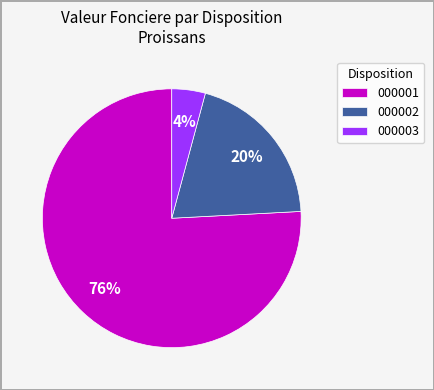

To the nearest percent, what portion does 000003 represent?

4%